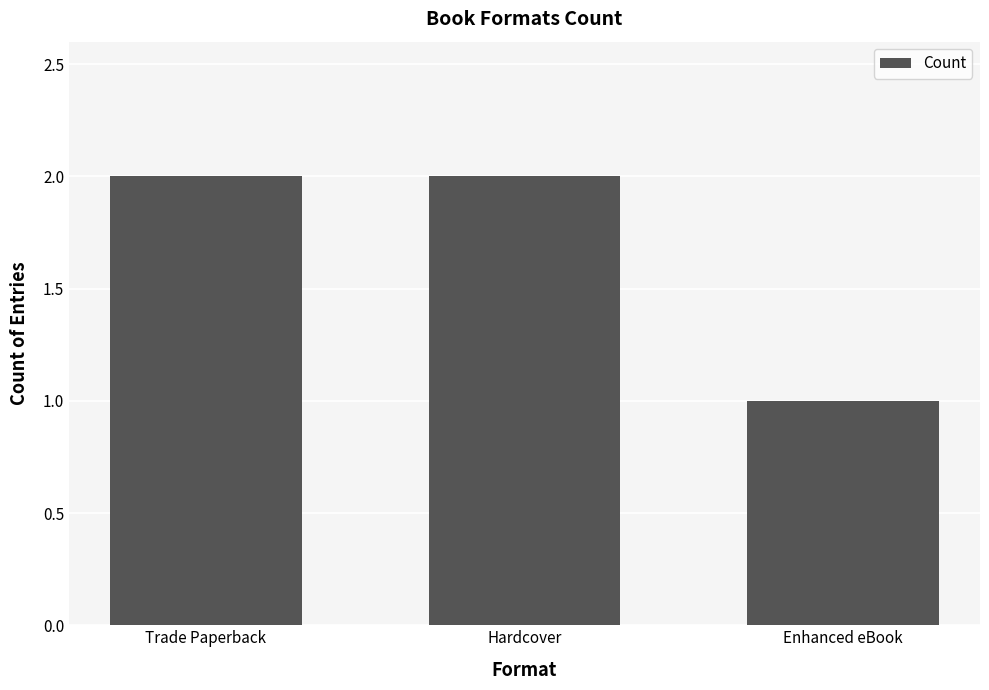

Which has a higher value, Enhanced eBook or Hardcover?

Hardcover